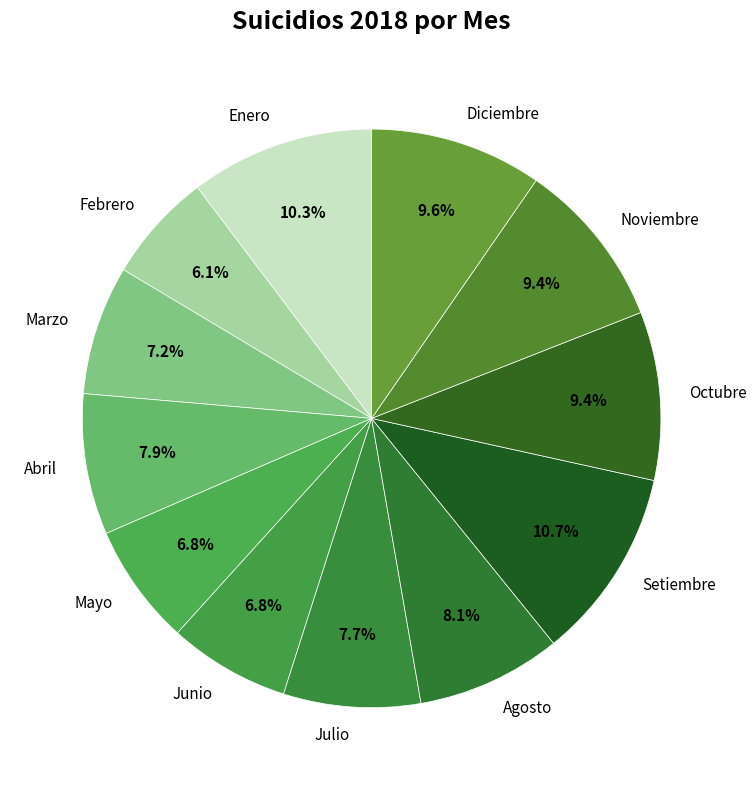

Which slice is the smallest?

Febrero